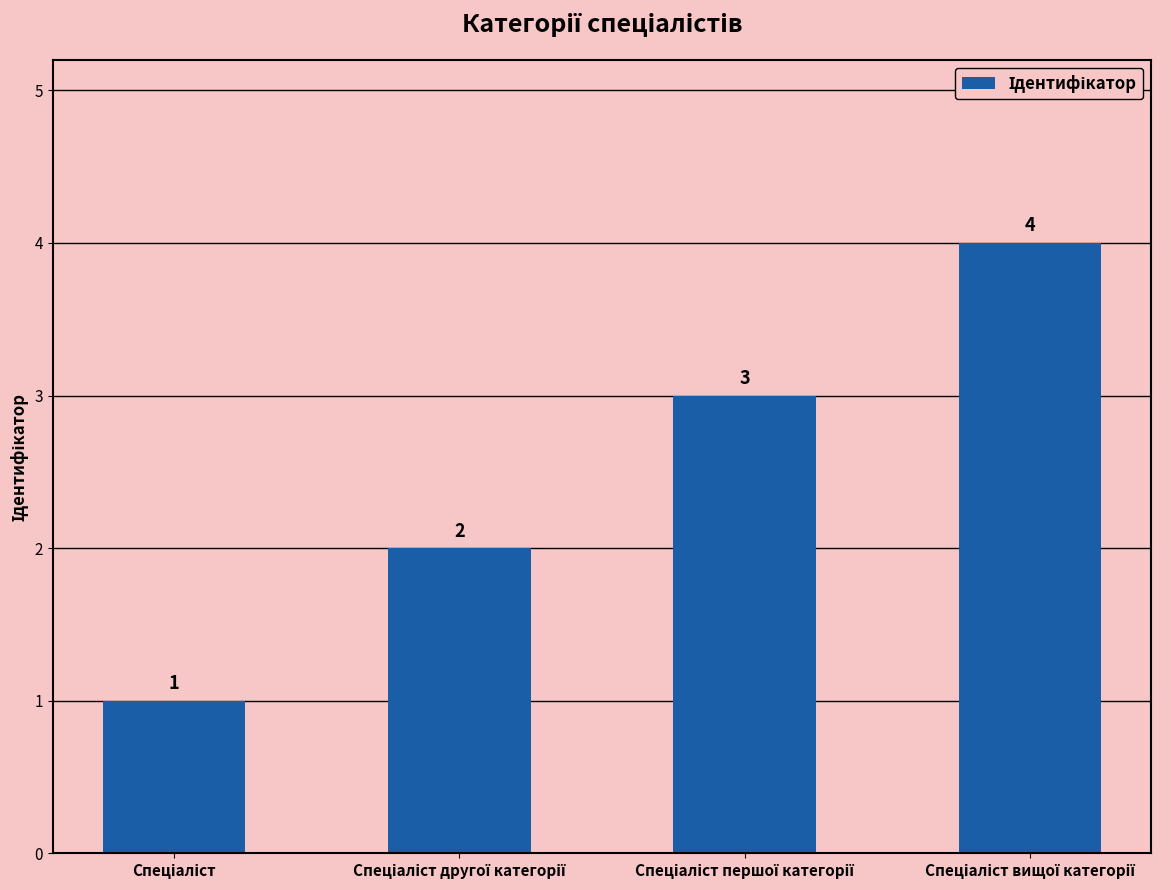

What is the difference between the maximum and minimum values?

3